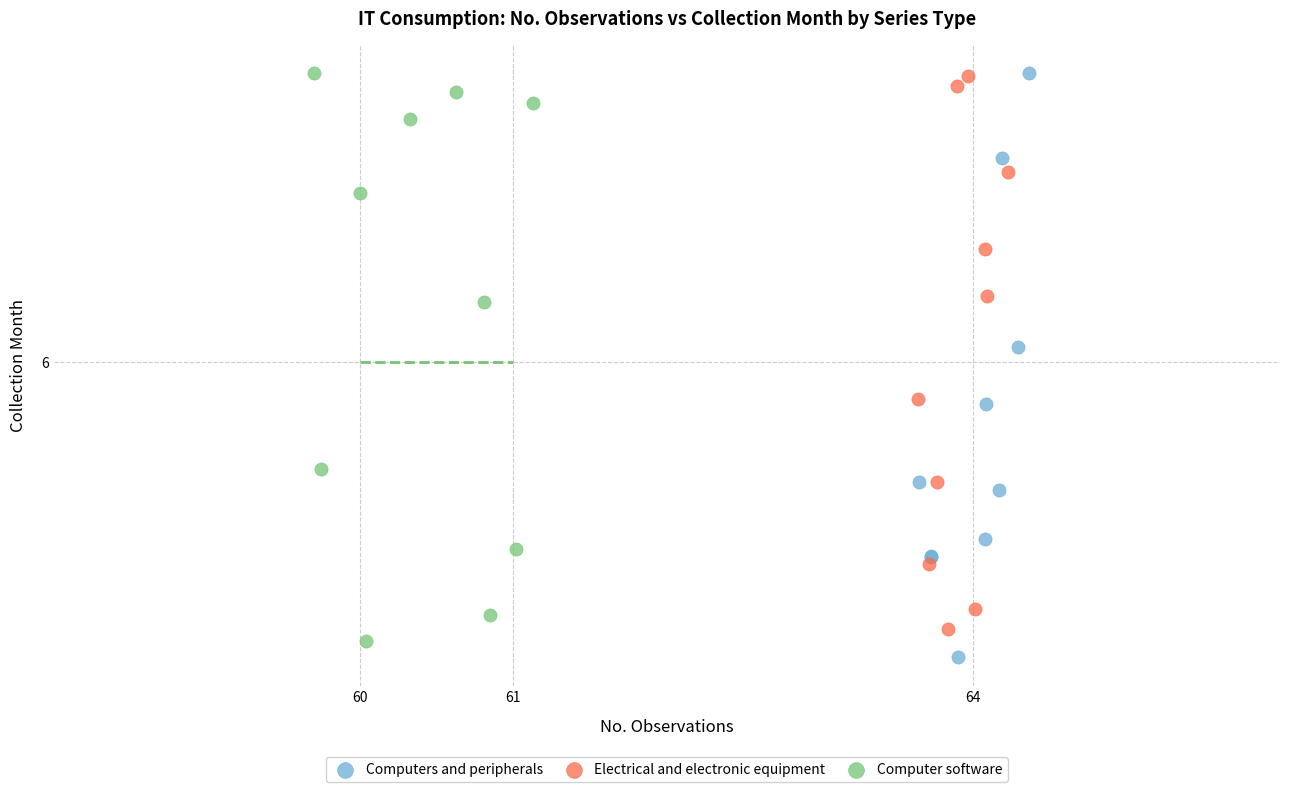

Which series contains the lowest Y value?

Computers and peripherals